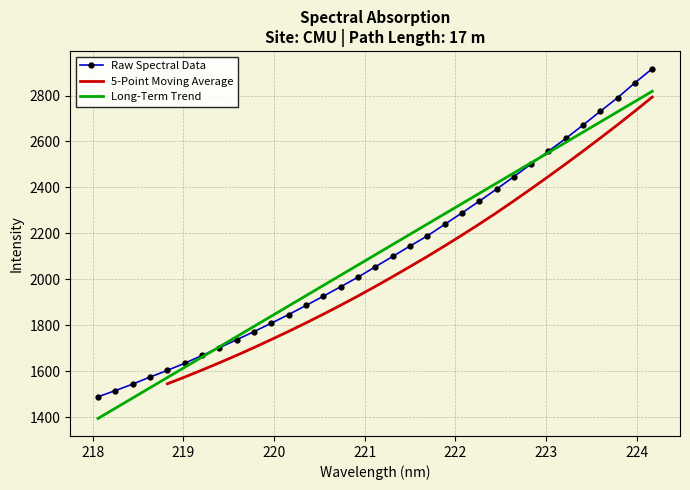

What is the minimum value for Long-Term Trend?

1393.8